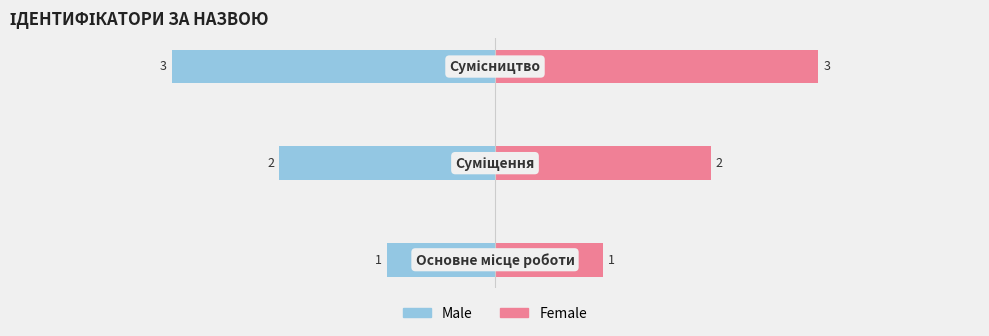

What are all the series names shown in the legend?

Male, Female